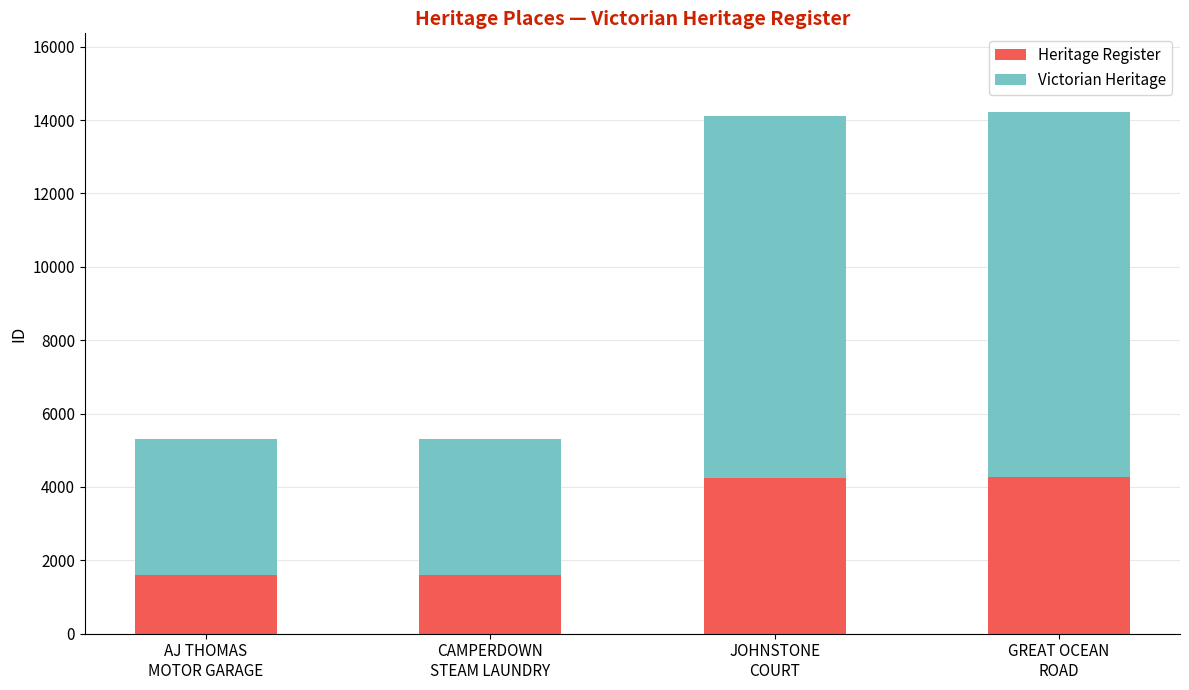

What is the minimum value for Heritage Register?

1589